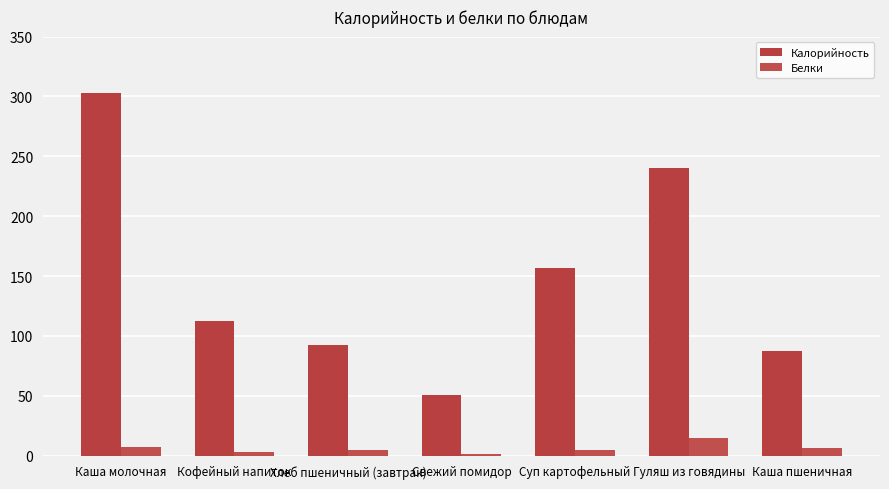

Does the chart contain stacked bars?

No